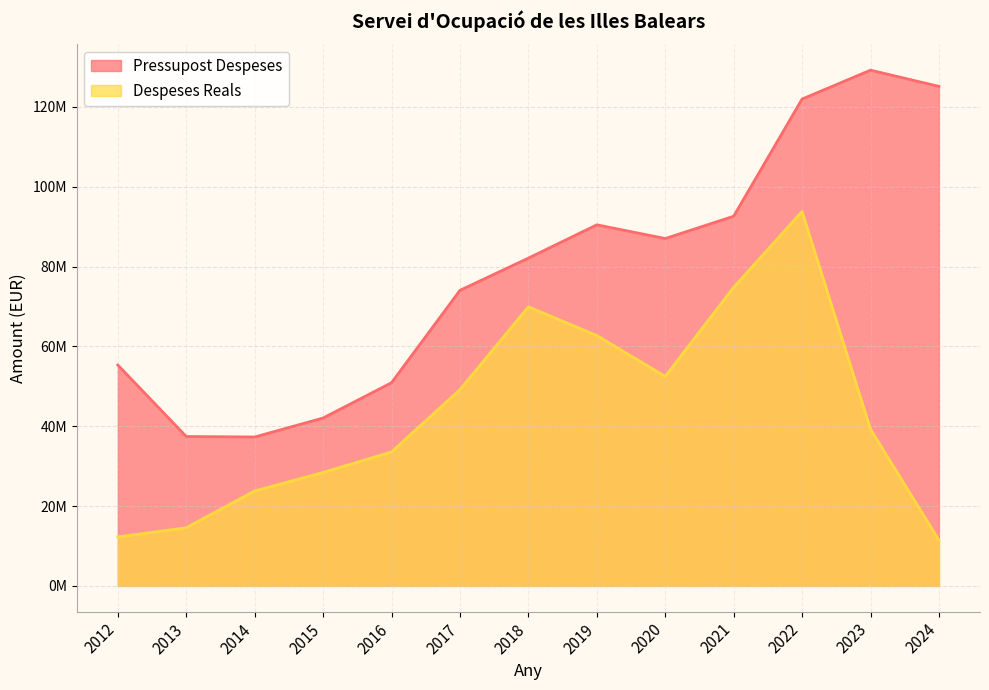

How many data points does each series have?

13